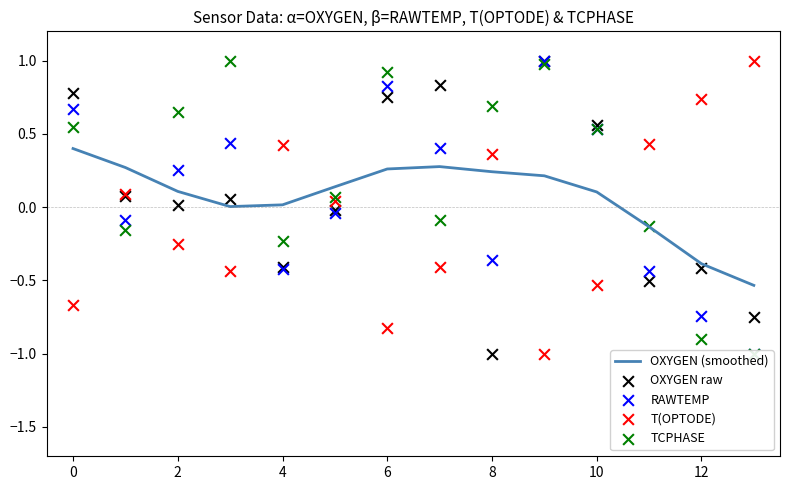

Which series has the largest total across all categories?

TCPHASE